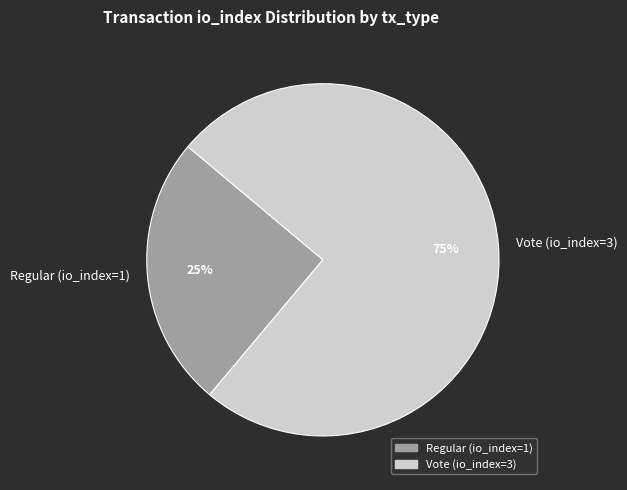

To the nearest percent, what portion does Regular (io_index=1) represent?

25%